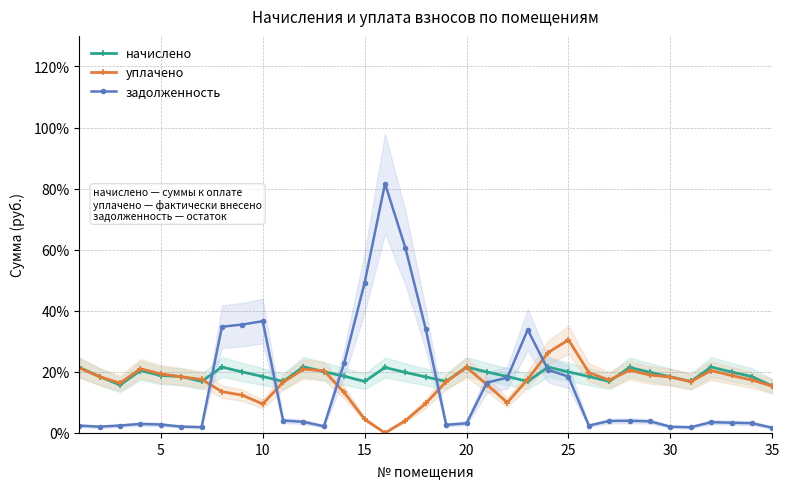

True or false: уплачено has more than 2 points higher than both neighbors.

True